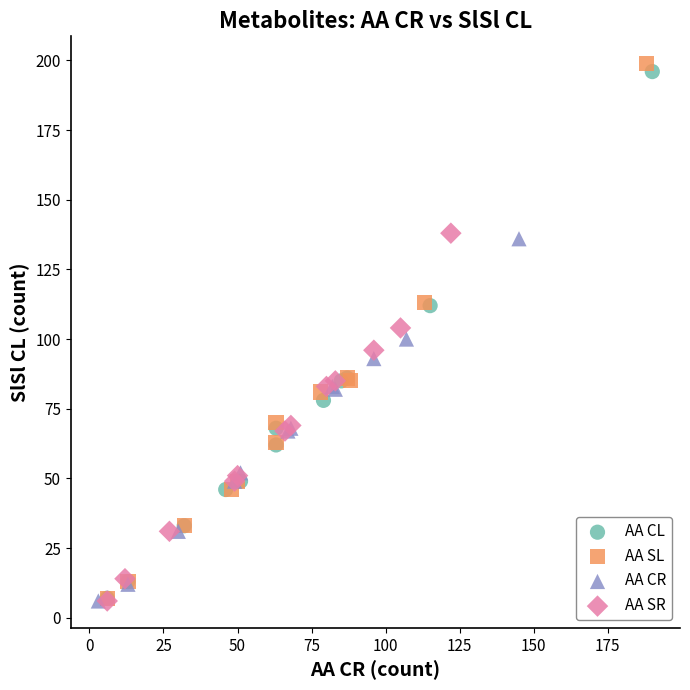

Which series has the largest Y range (max minus min)?

AA SL